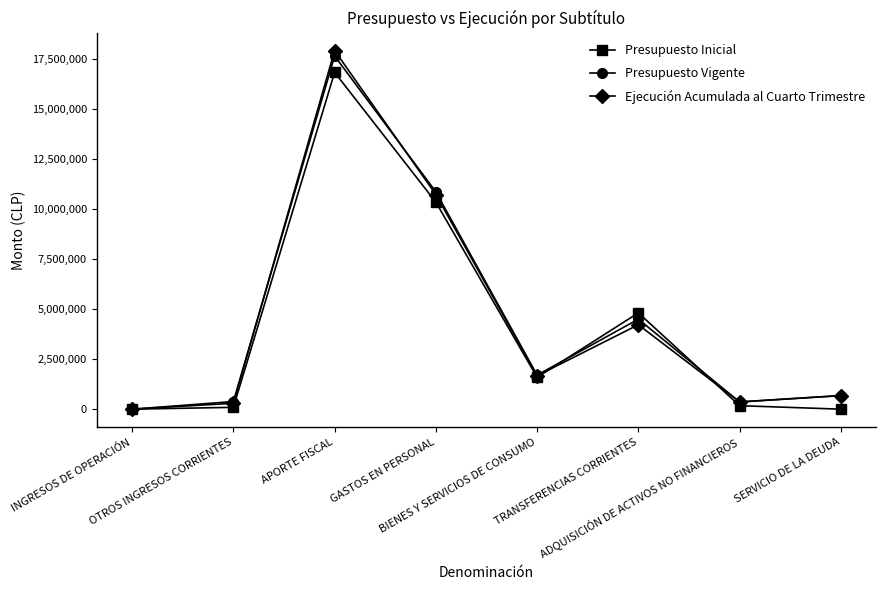

The Ejecución Acumulada al Cuarto Trimestre series shows 10734159 at GASTOS EN PERSONAL. True or false?

True